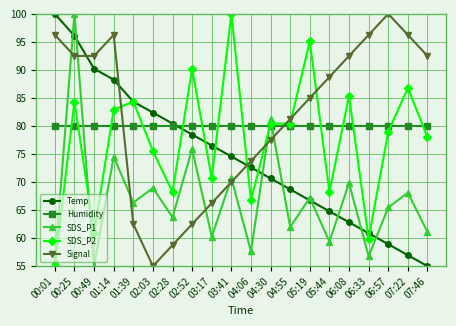

What is the minimum value for SDS_P1?

55.0